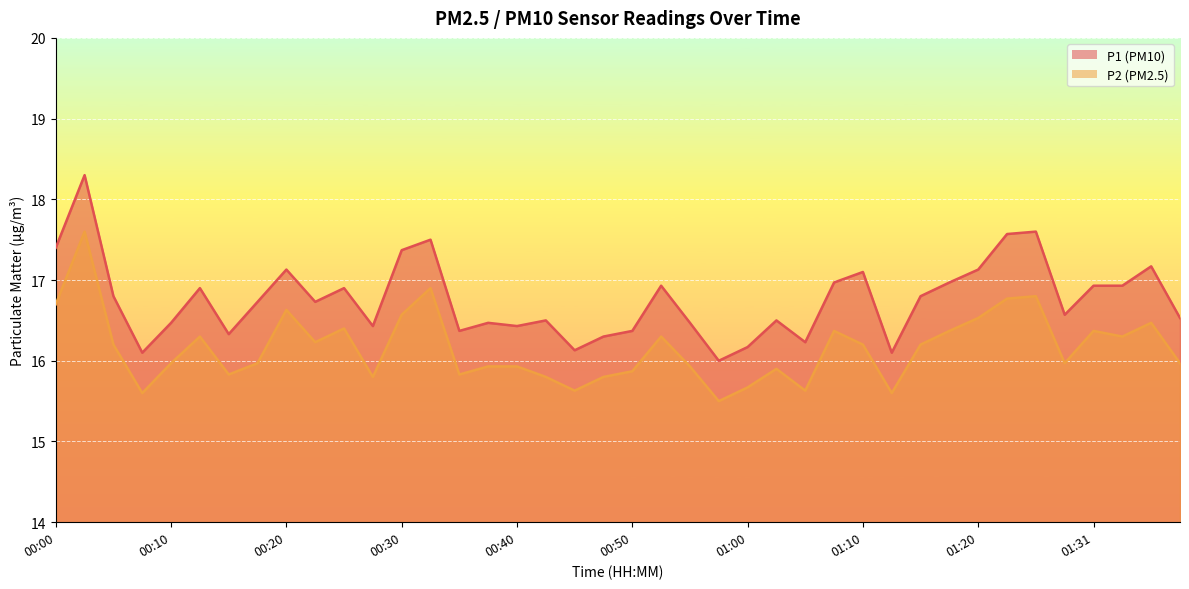

Which series has the widest spread of values?

P1